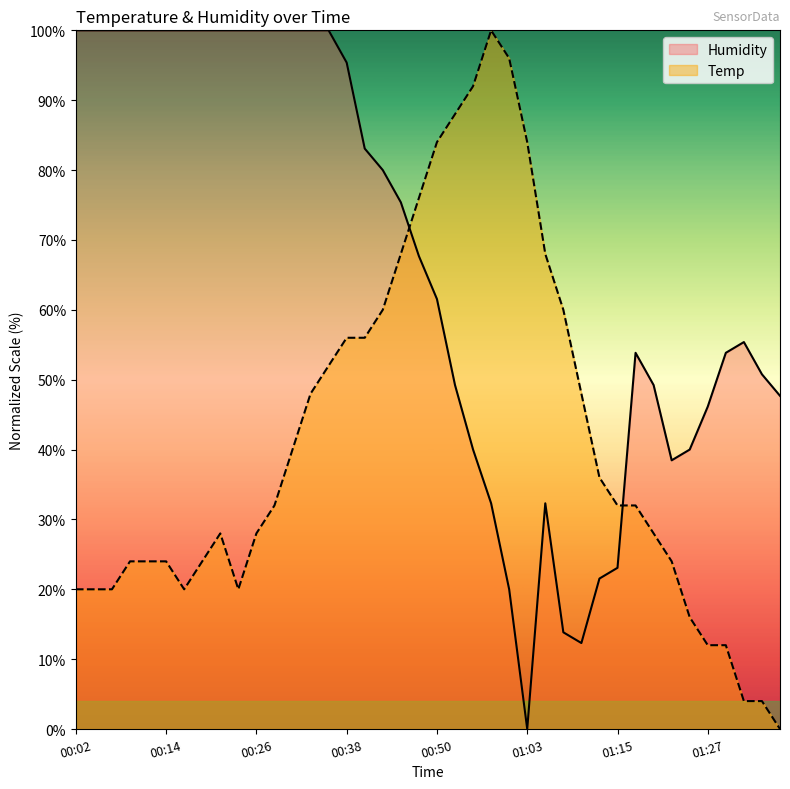

Which series has the widest spread of values?

Temp